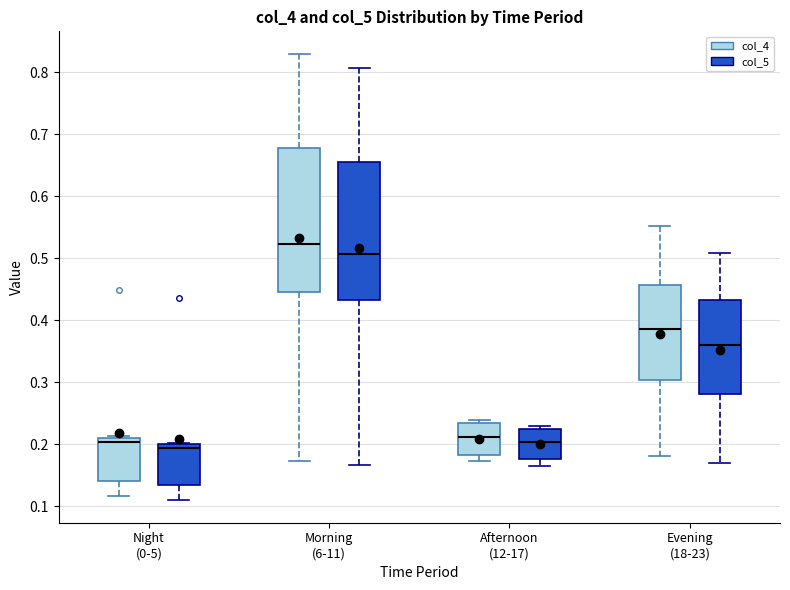

Where does the lower whisker of the box for Evening (18-23) (col_5) end on the y-axis? The values are not printed on the chart, so give them approximately, as read against the axis.

0.17